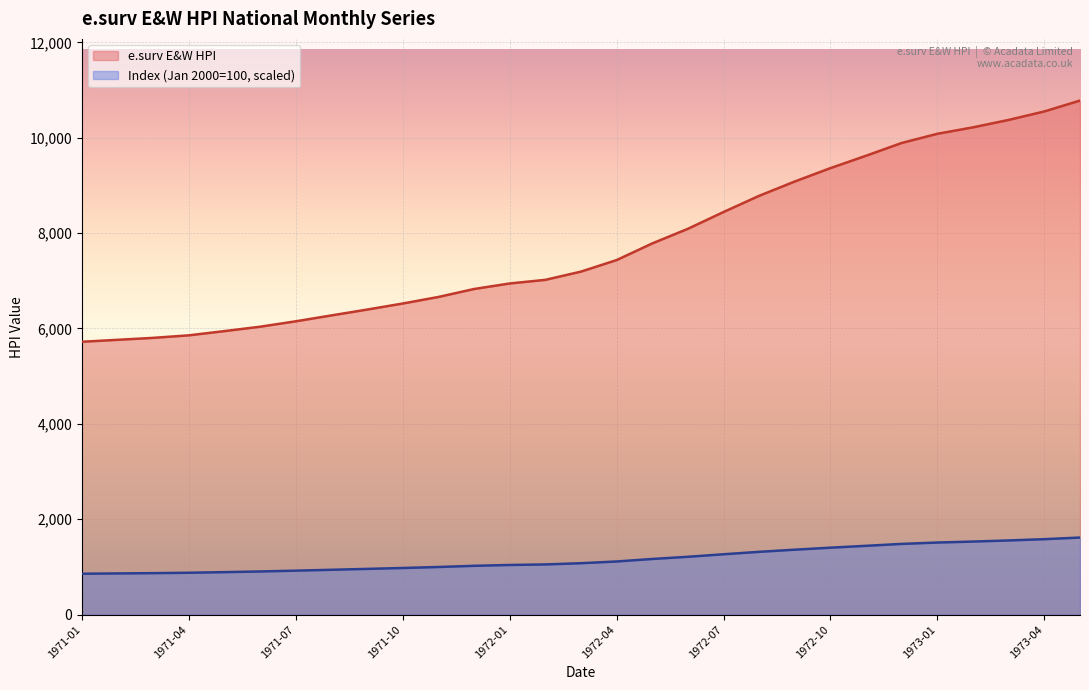

Where does the Index series first go above 1078?

1972-03